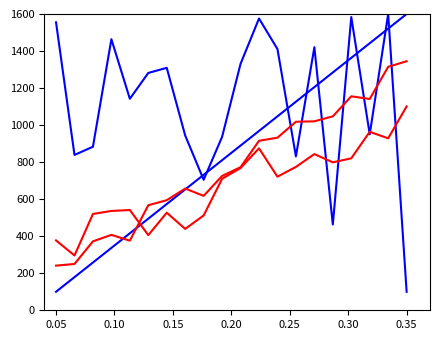

How many lines are shown in the chart?

4